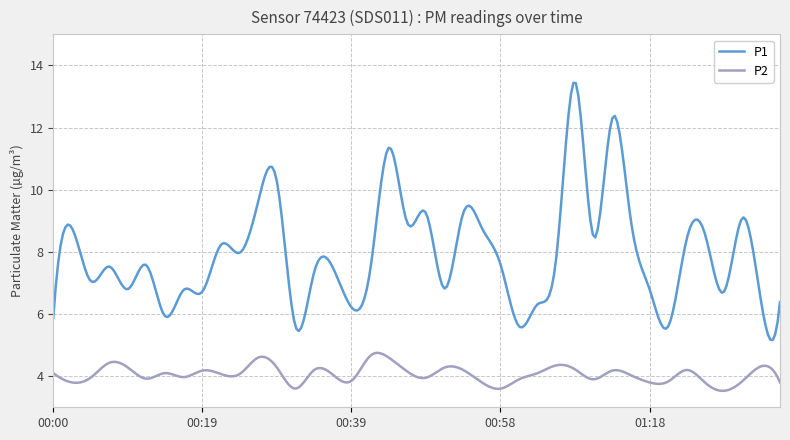

Rank the series by their average value, from highest to lowest.

P1, P2